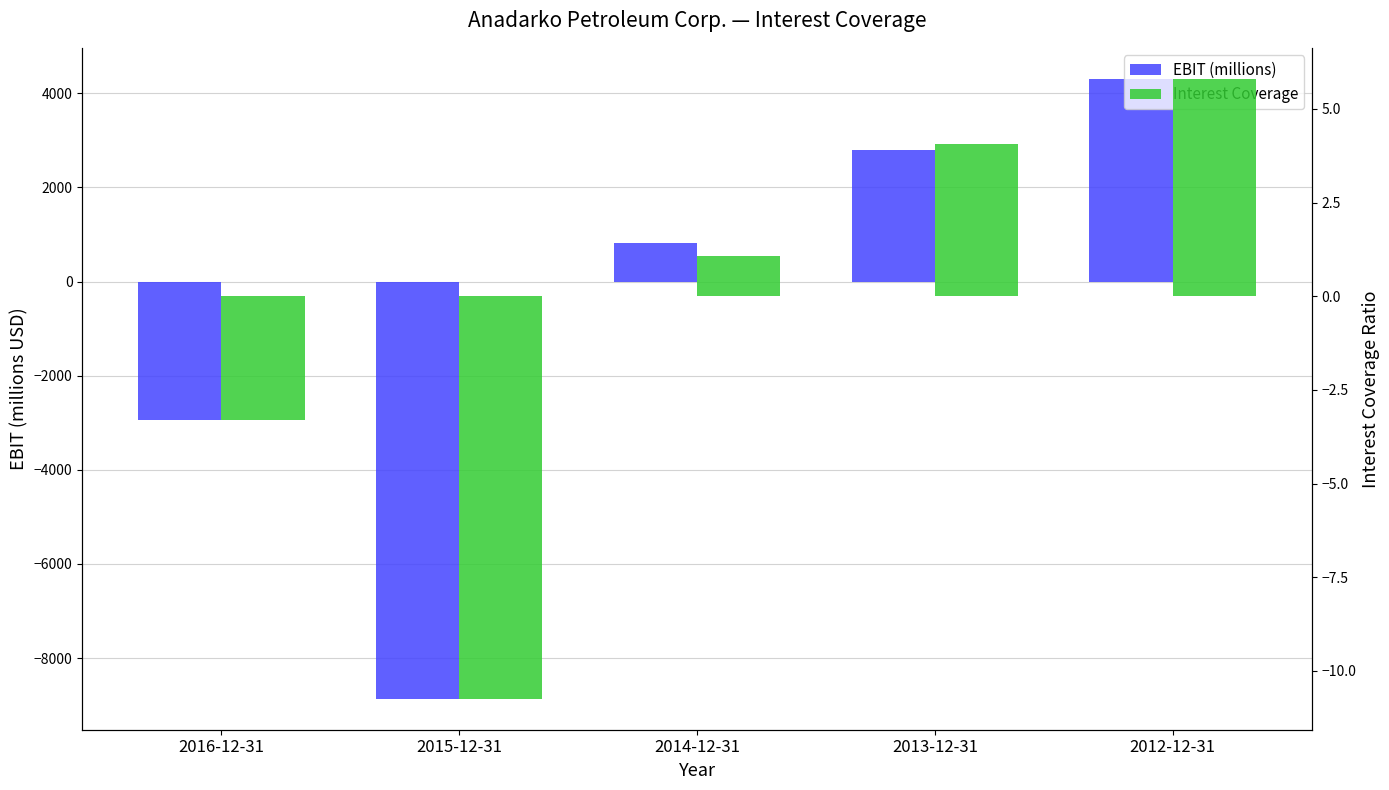

What is the difference between the EBIT (millions) values at 2012-12-31 and 2013-12-31?

1515.0